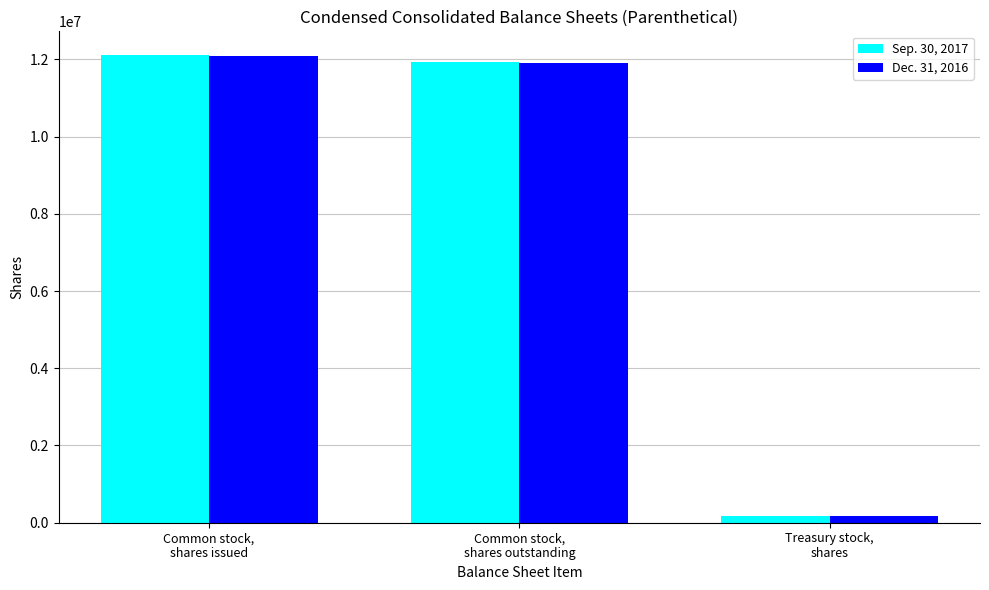

At which label does Sep. 30, 2017 first exceed 11940324?

Common stock,
shares issued